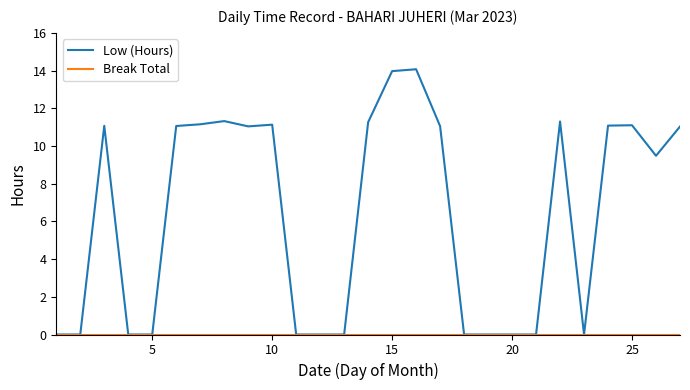

Which series has the widest spread of values?

Low (Hours)